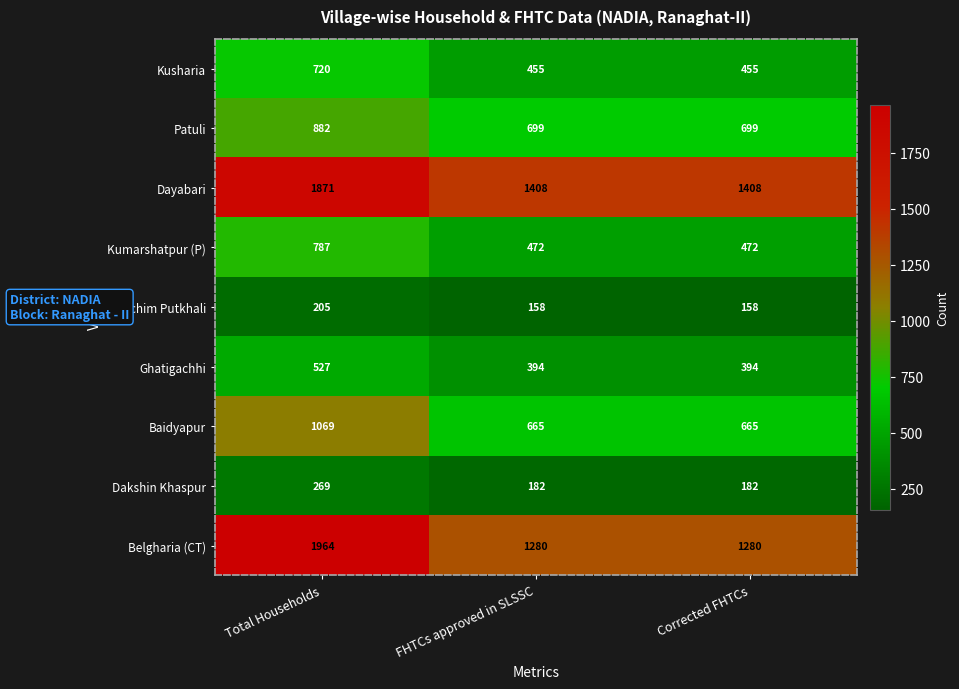

What is the spread (max minus min) of values at FHTCs approved in SLSSC?

1250